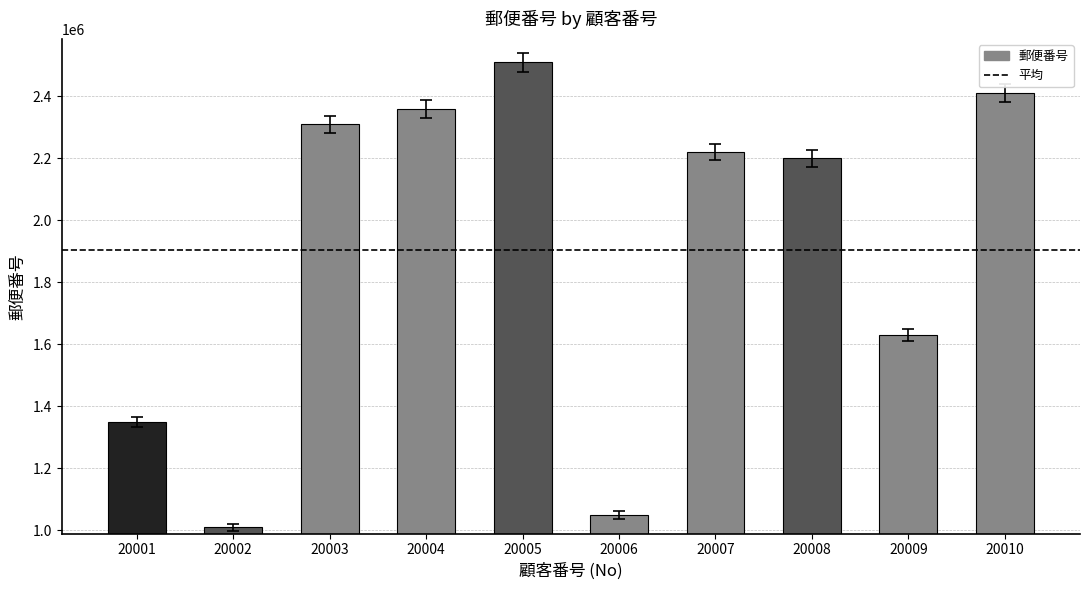

Which category has the lowest value across all series?

20002